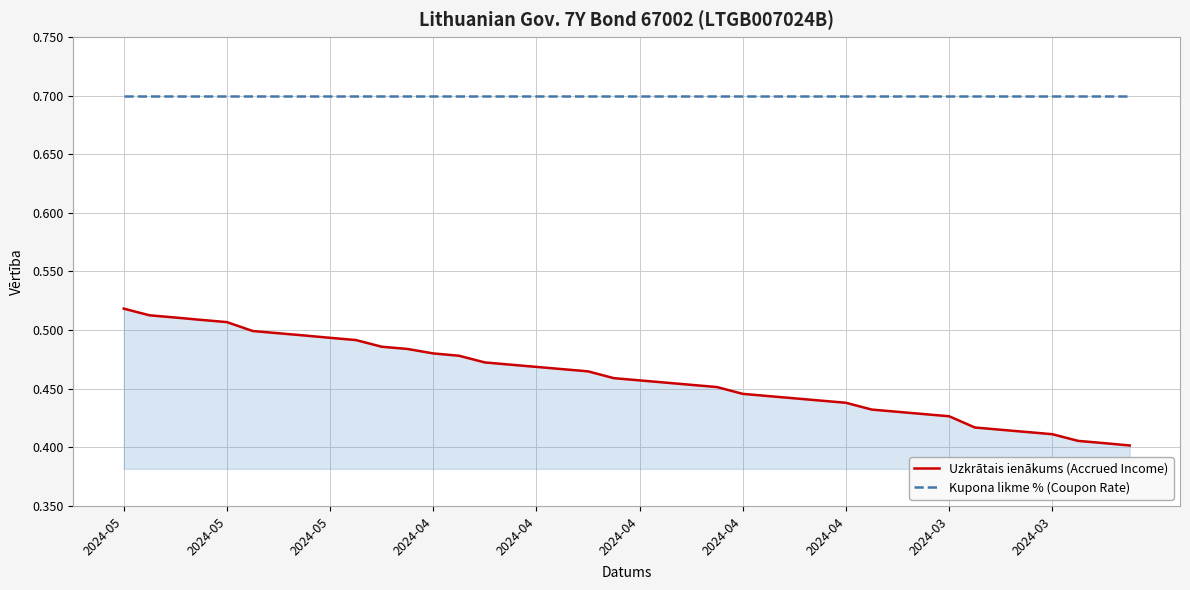

Rank the series by their maximum value, from lowest to highest.

Uzkrātais ienākums (Accrued Income), Kupona likme % (Coupon Rate)